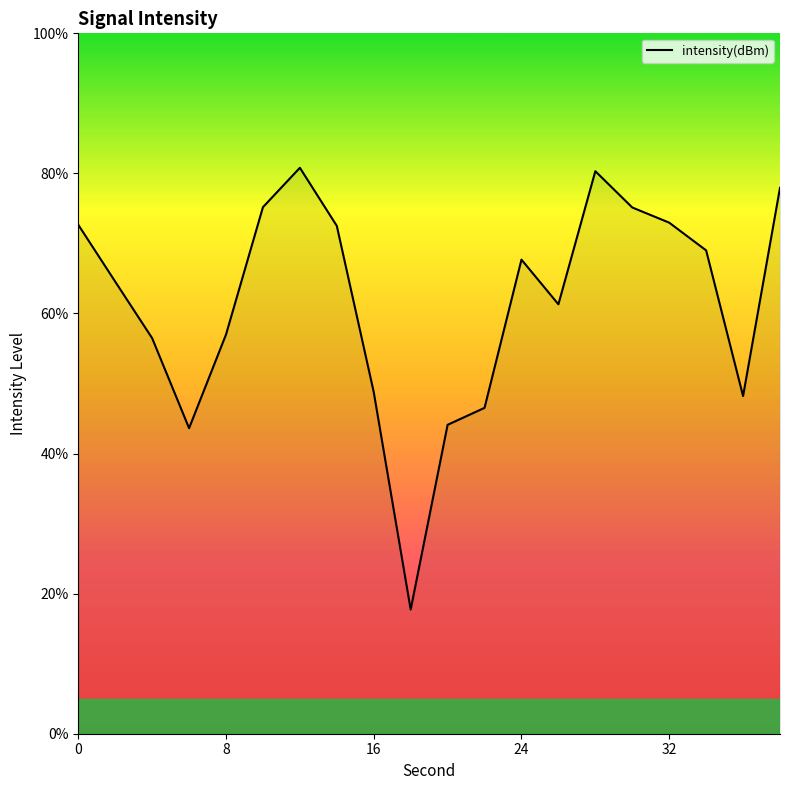

What is the greatest value displayed?

80.8